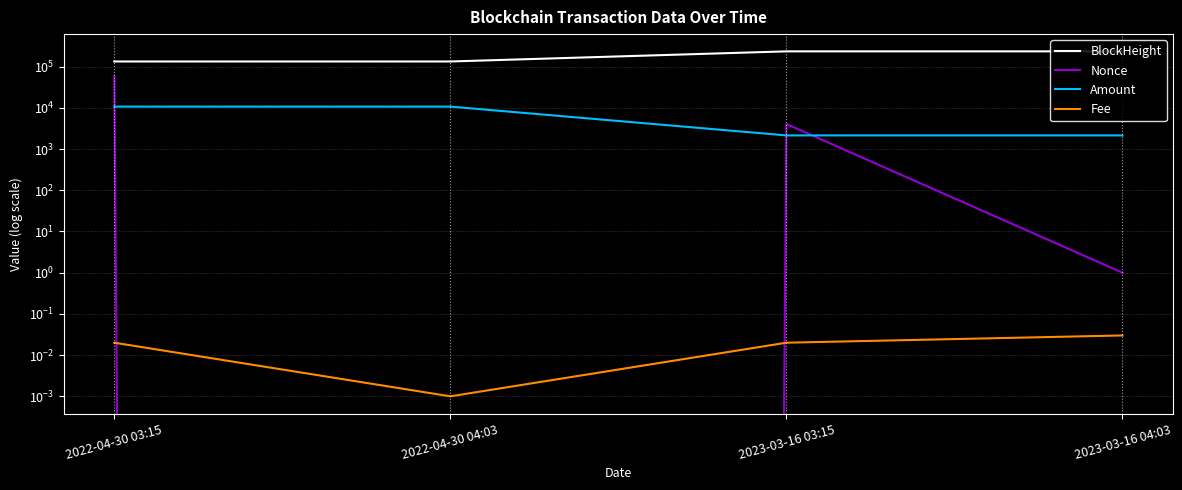

The value of Amount at 2023-03-16 04:03 is 2140.0. True or false?

True